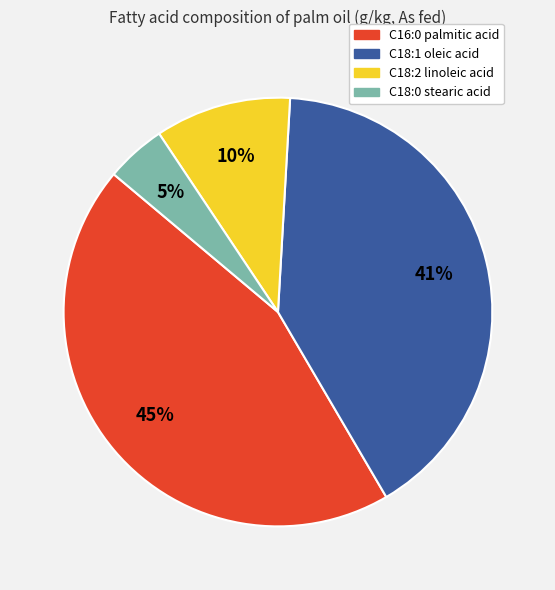

To the nearest percent, what is the difference between the largest and smallest slice percentages?

40%